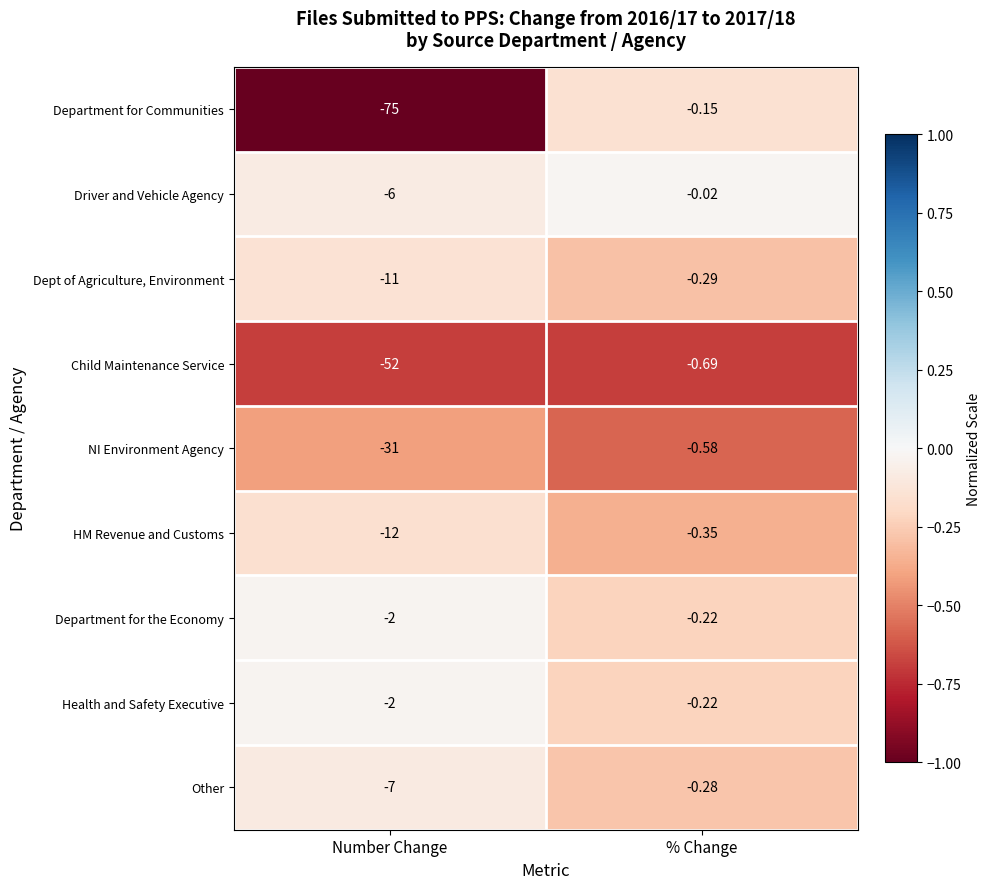

List the labels in order of Department for the Economy value, smallest first.

Number Change, % Change